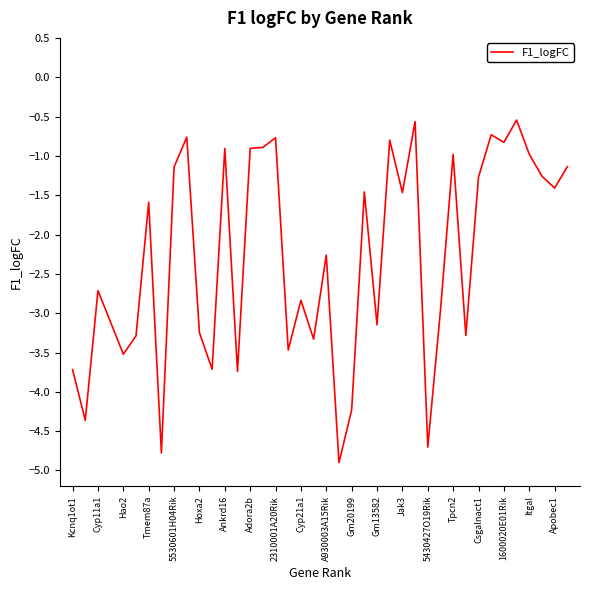

What is the minimum value shown in the chart?

-4.9